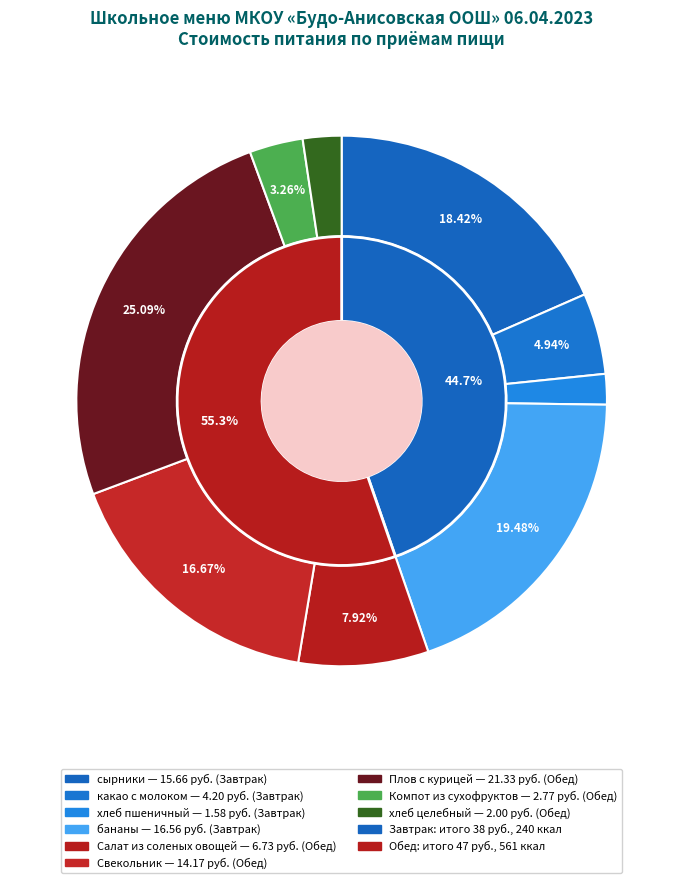

How many slices are in this pie chart?

2